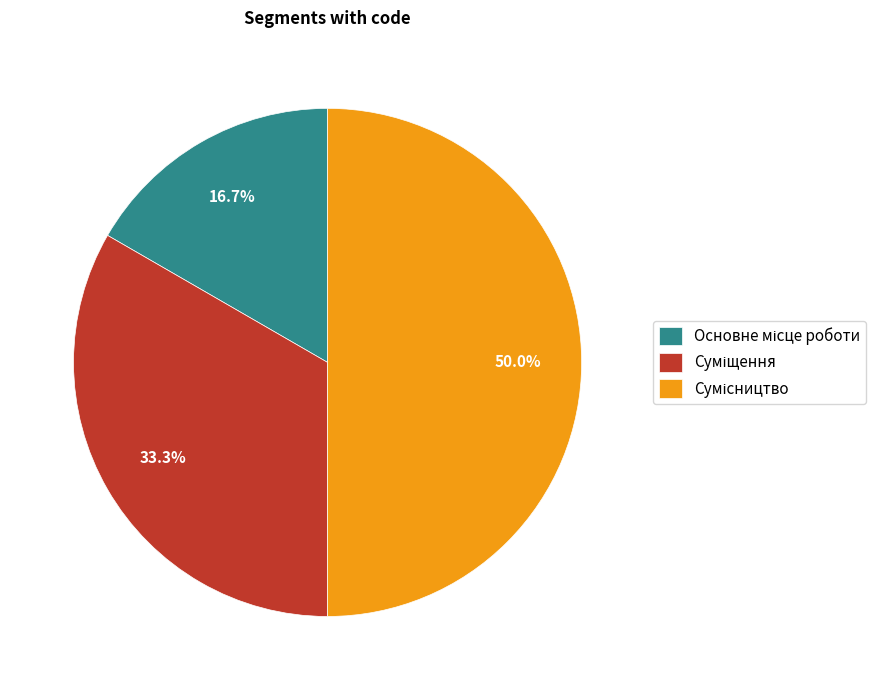

How many segments does this pie chart have?

3